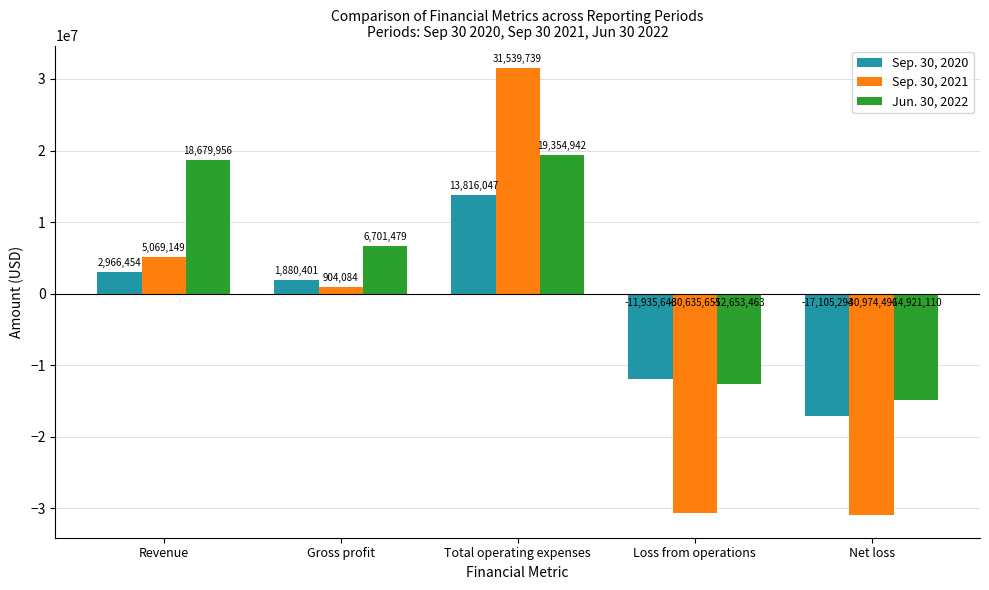

How many negative values does the Jun. 30, 2022 series have?

2